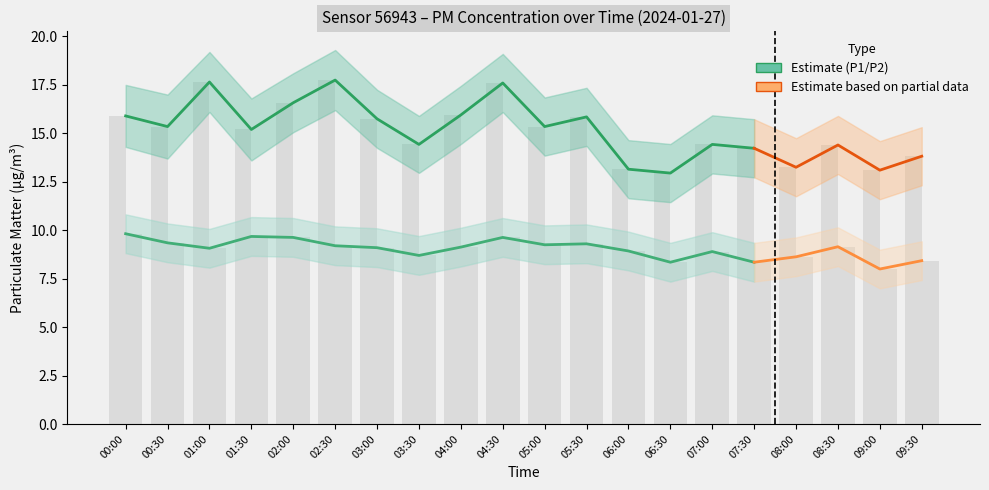

At which category is the sum across all series the highest?

04:30